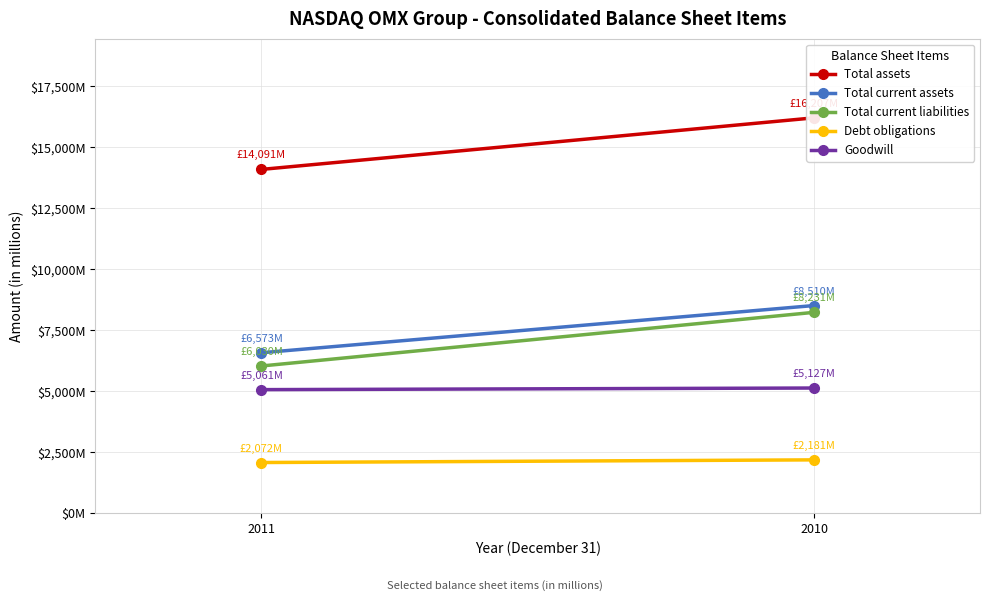

How many lines are shown in the chart?

5